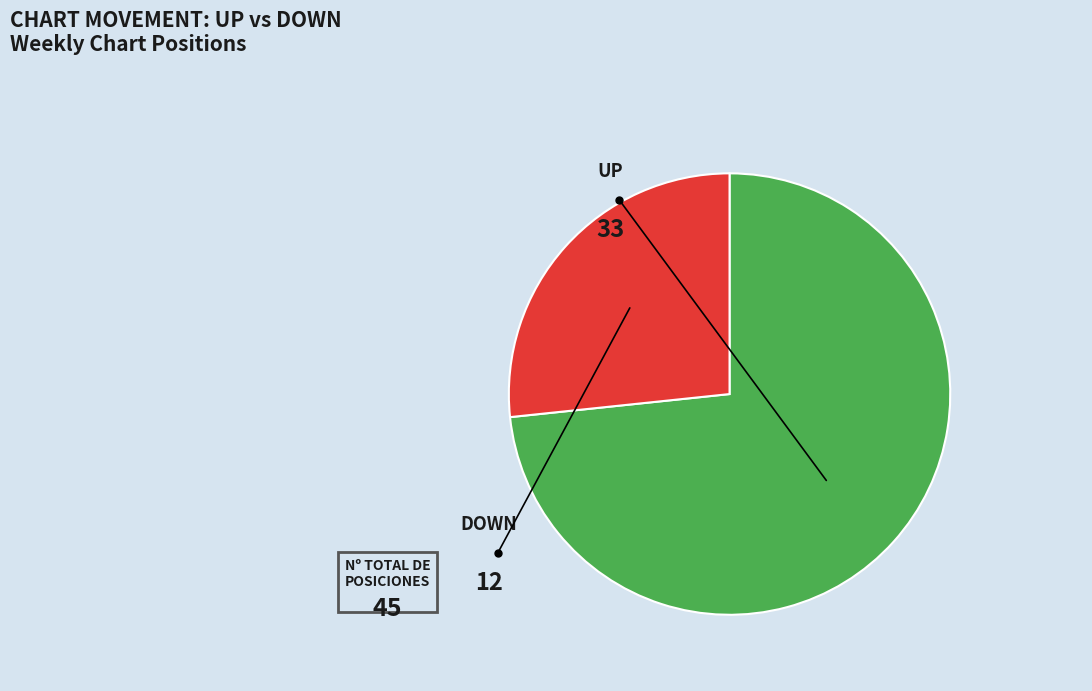

The down slice represents 27% of the pie. True or false?

True